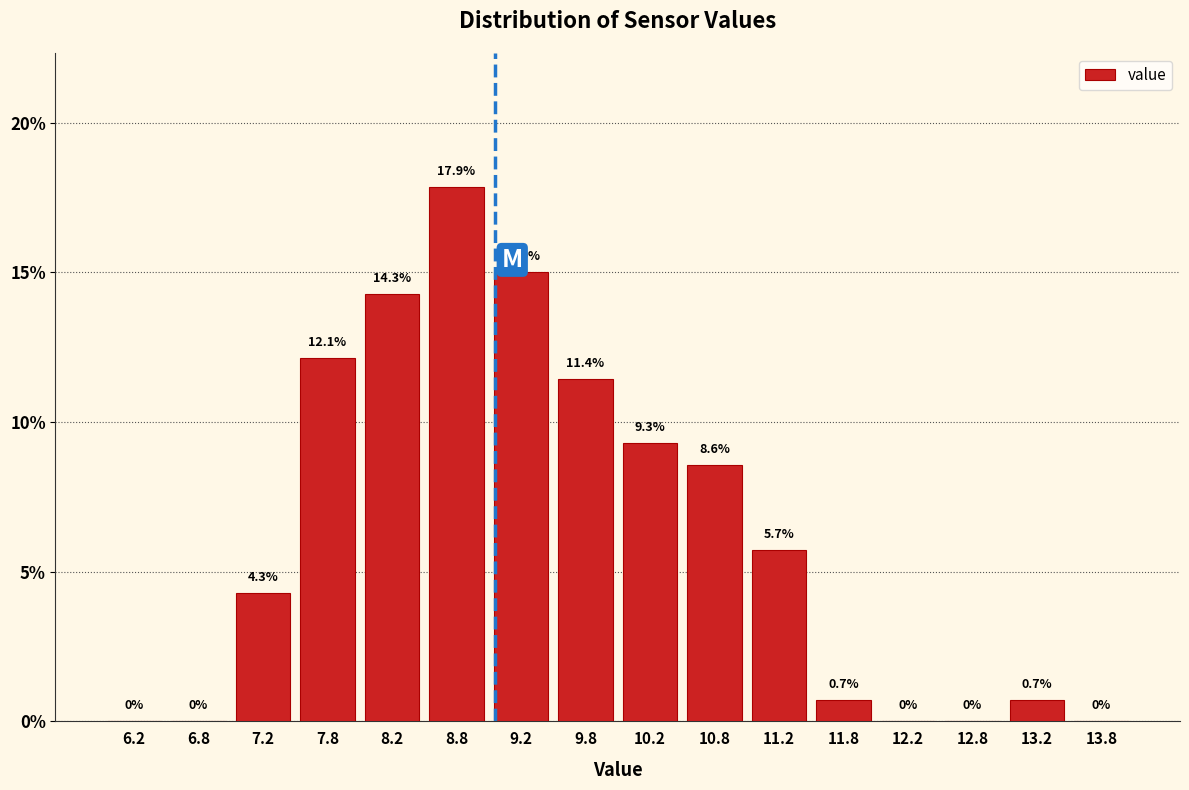

Reading left to right, transcribe this chart: for each bar, give the range it covers on the x-axis and its height.

6.0 to 6.5: 0.0
6.5 to 7.0: 0.0
7.0 to 7.5: 4.3
7.5 to 8.0: 12.1
8.0 to 8.5: 14.3
8.5 to 9.0: 17.9
9.0 to 9.5: 15.0
9.5 to 10.0: 11.4
10.0 to 10.5: 9.3
10.5 to 11.0: 8.6
11.0 to 11.5: 5.7
11.5 to 12.0: 0.7
12.0 to 12.5: 0.0
12.5 to 13.0: 0.0
13.0 to 13.5: 0.7
13.5 to 14.0: 0.0